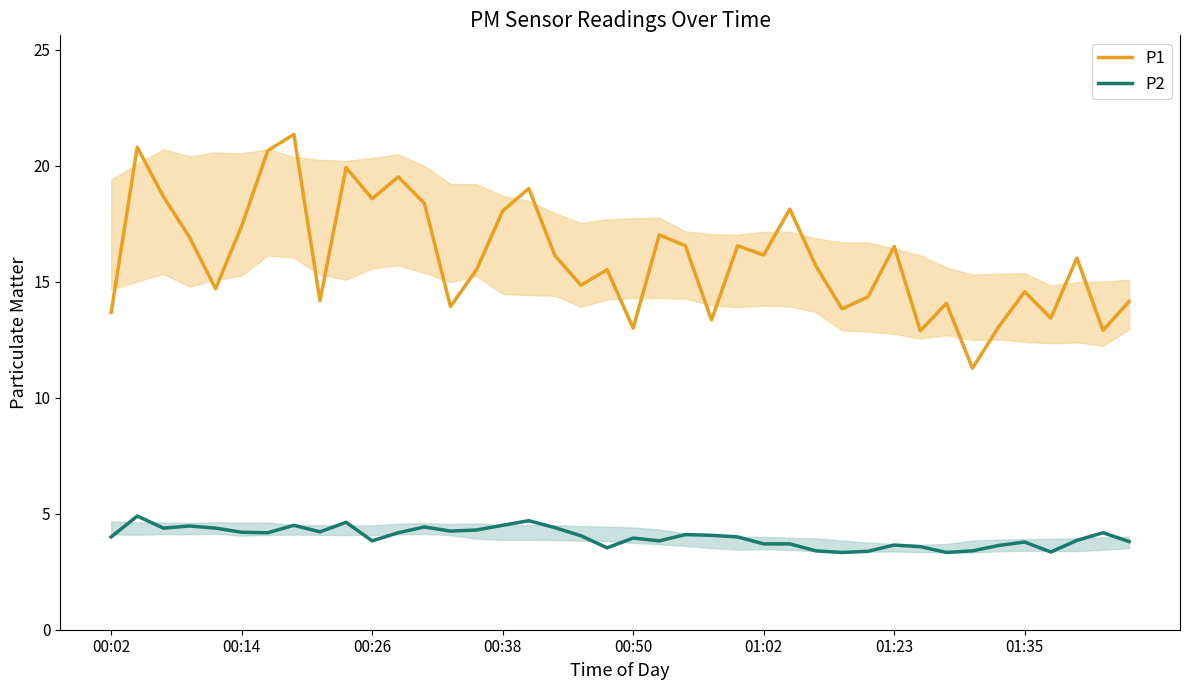

How many lines are shown in the chart?

2